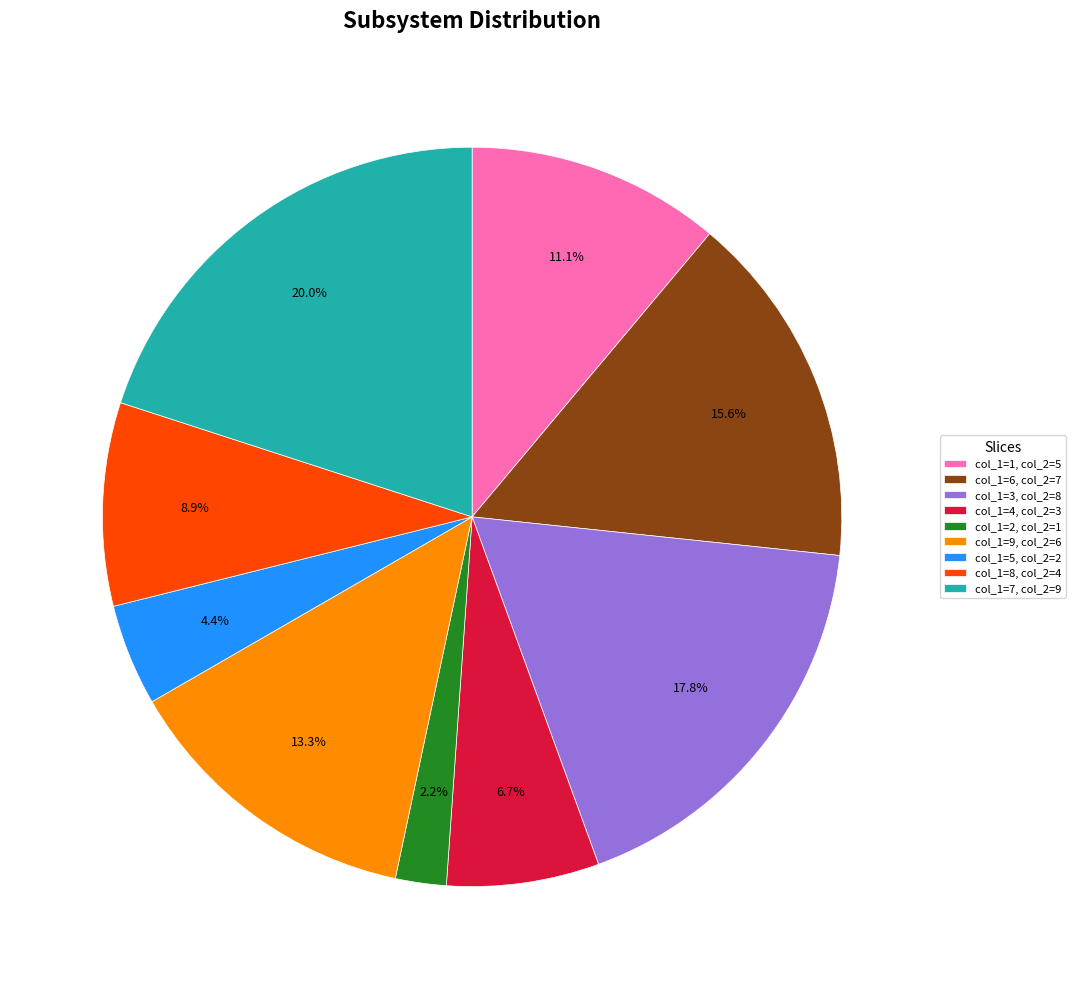

How many slices are in this pie chart?

9